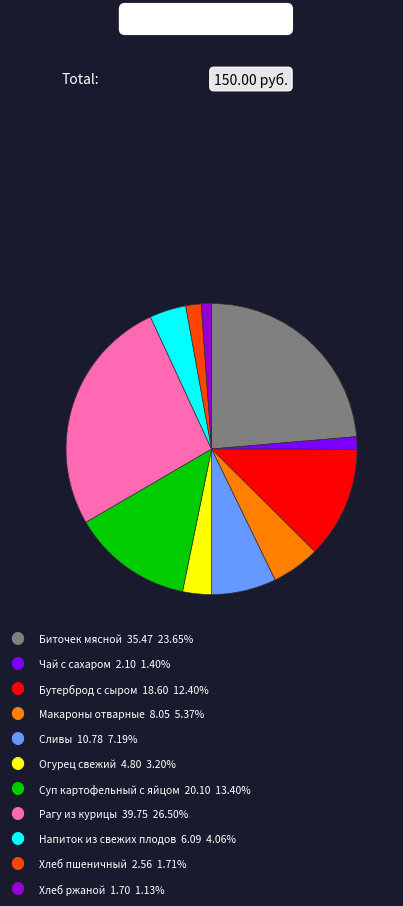

Is there a majority slice in this chart?

No